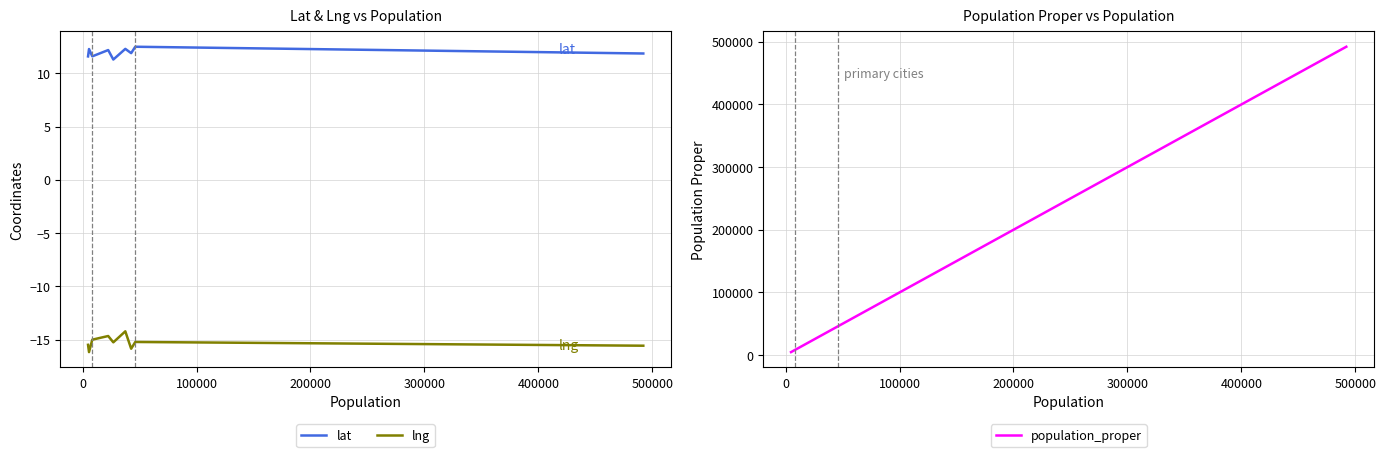

What is the value of the population_proper point at the 8th from the left?

5674.0